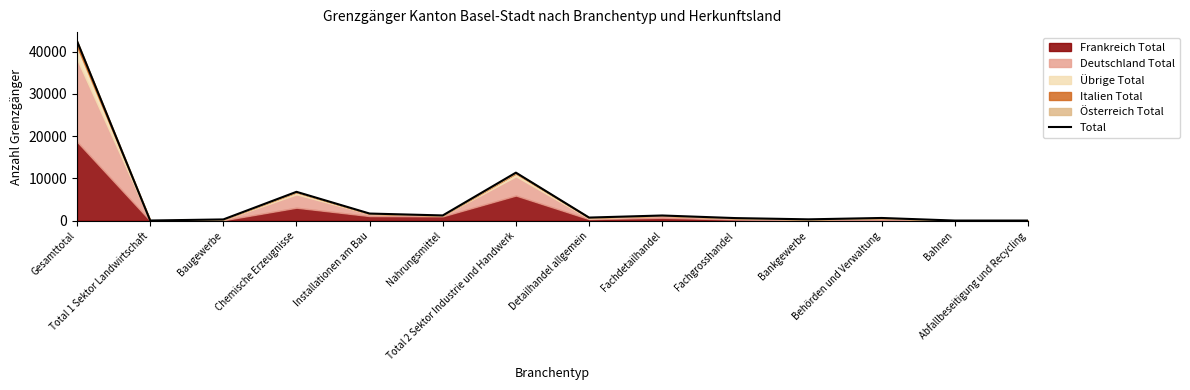

List the labels in order of value, smallest first.

Bahnen, Abfallbeseitigung und Recycling, Total 1 Sektor Landwirtschaft, Baugewerbe, Bankgewerbe, Fachgrosshandel, Behörden und Verwaltung, Detailhandel allgemein, Fachdetailhandel, Nahrungsmittel, Installationen am Bau, Chemische Erzeugnisse, Total 2 Sektor Industrie und Handwerk, Gesamttotal